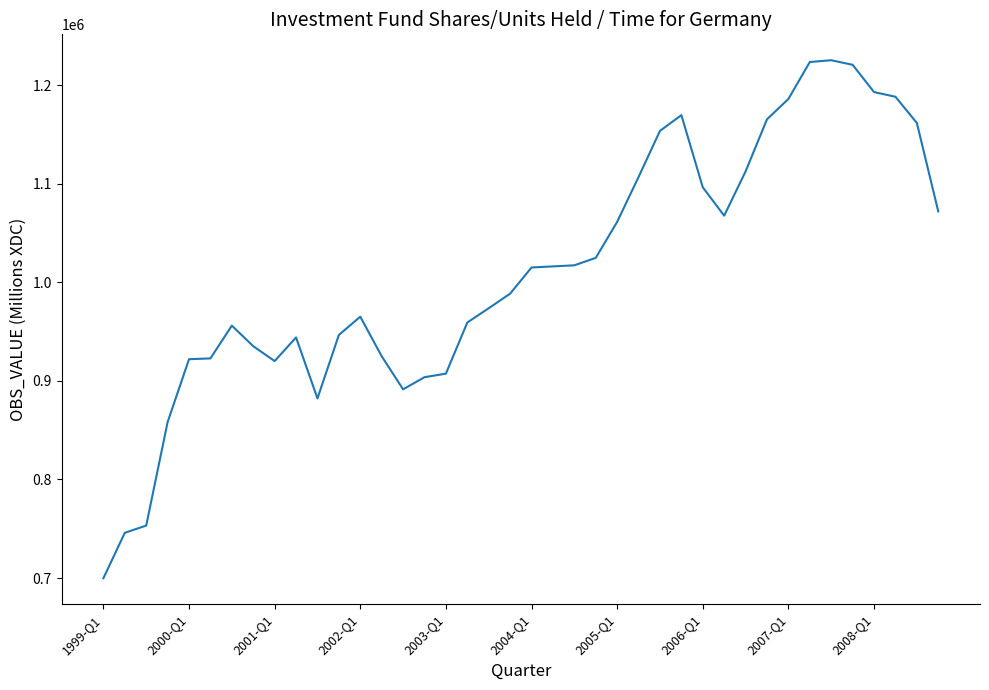

What is the maximum value shown in the chart?

1225181